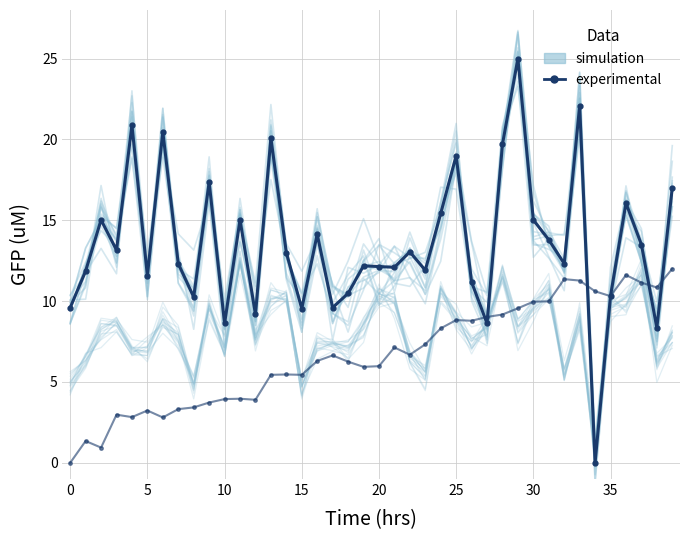

What is the label of the 8th point from the right?

32